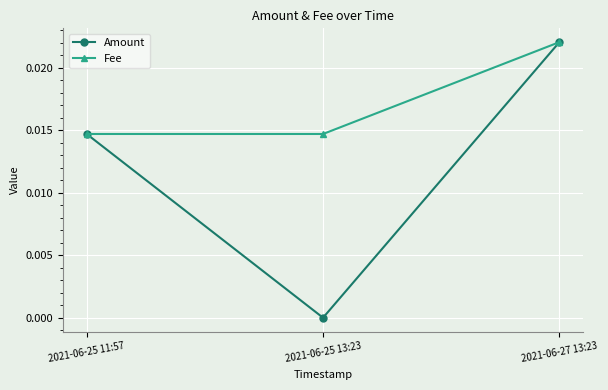

At which category does the chart reach its peak across all series?

2021-06-27 13:23